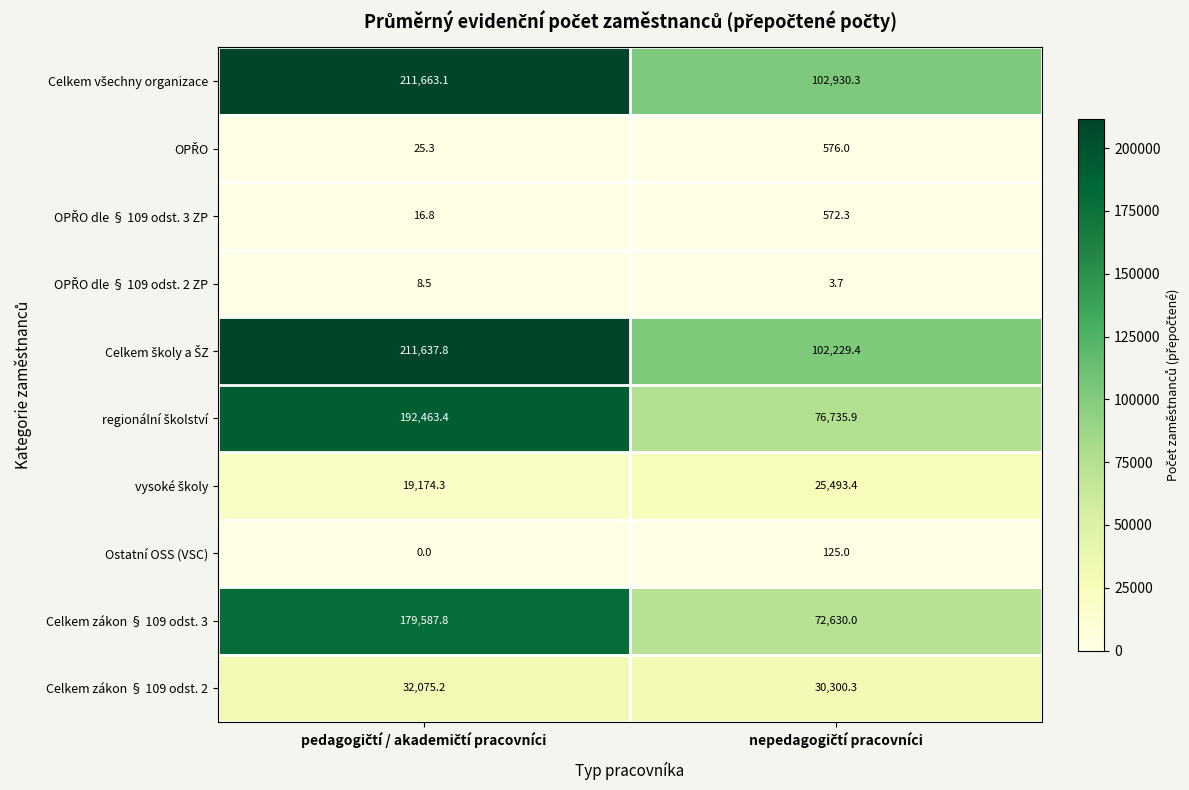

What is the greatest value displayed?

211663.1